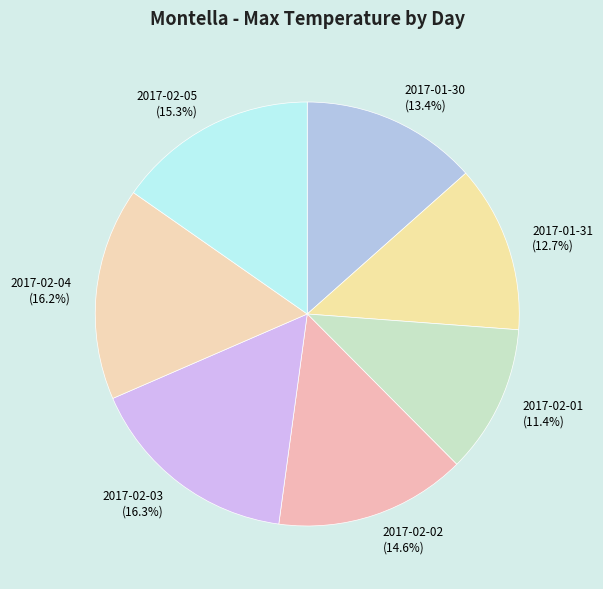

Does 2017-02-02 represent more than half of the total?

No